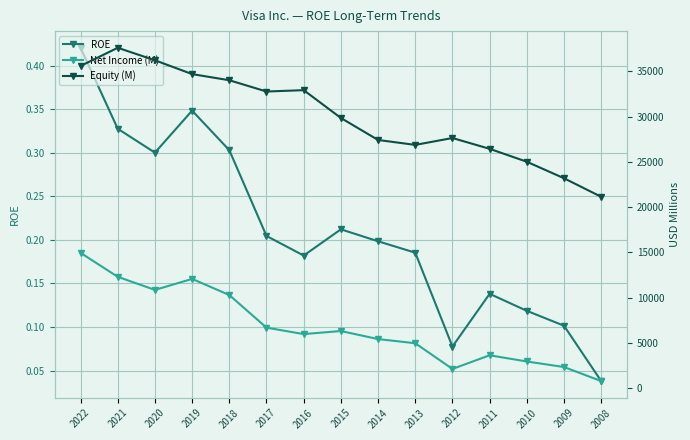

Reading right to left, extract all data points from this chart.

ROE: 0.0	0.1	0.1	0.1	0.1	0.2	0.2	0.2	0.2	0.2	0.3	0.3	0.3	0.3	0.4
Net Income (M): 804.0	2353.0	2966.0	3650.0	2144.0	4980.0	5438.0	6328.0	5991.0	6699.0	10301.0	12080.0	10866.0	12311.0	14957.0
Equity (M): 21141.0	23189.0	25011.0	26437.0	27630.0	26870.0	27413.0	29842.0	32912.0	32760.0	34006.0	34684.0	36210.0	37589.0	35581.0